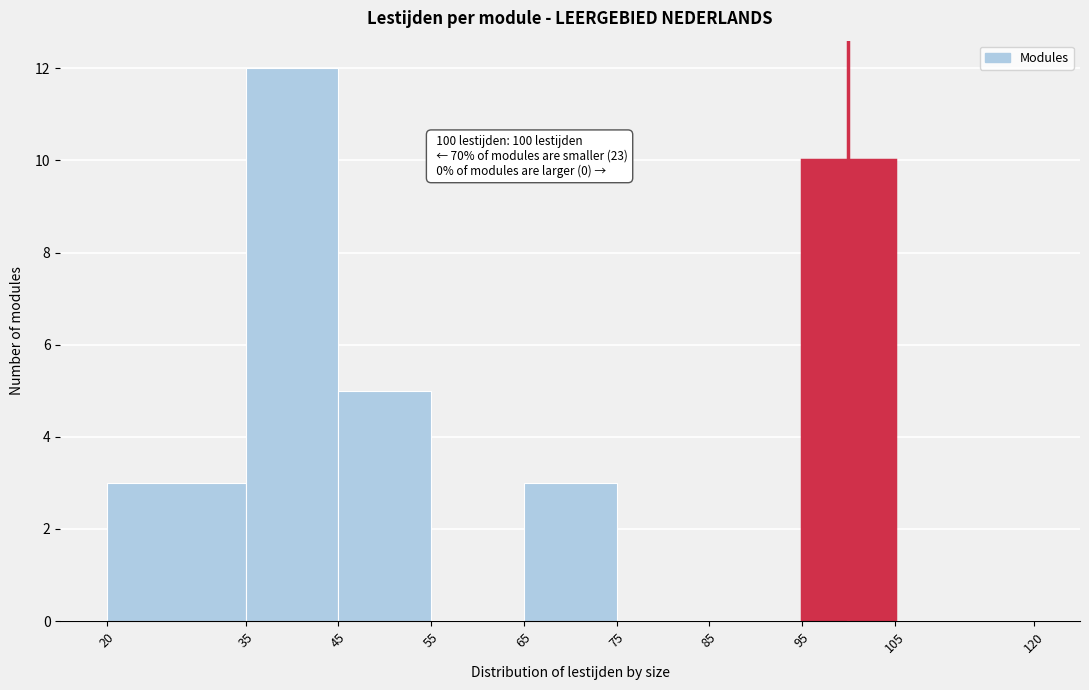

Over which range of the x-axis is the bar tallest?

35 to 45